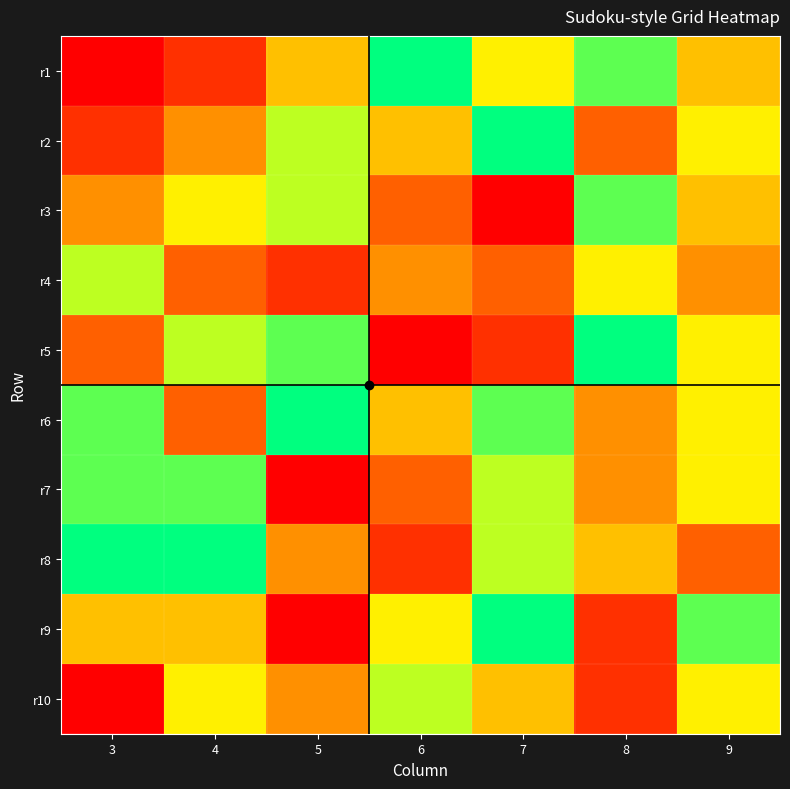

What is the minimum value shown in the chart?

1